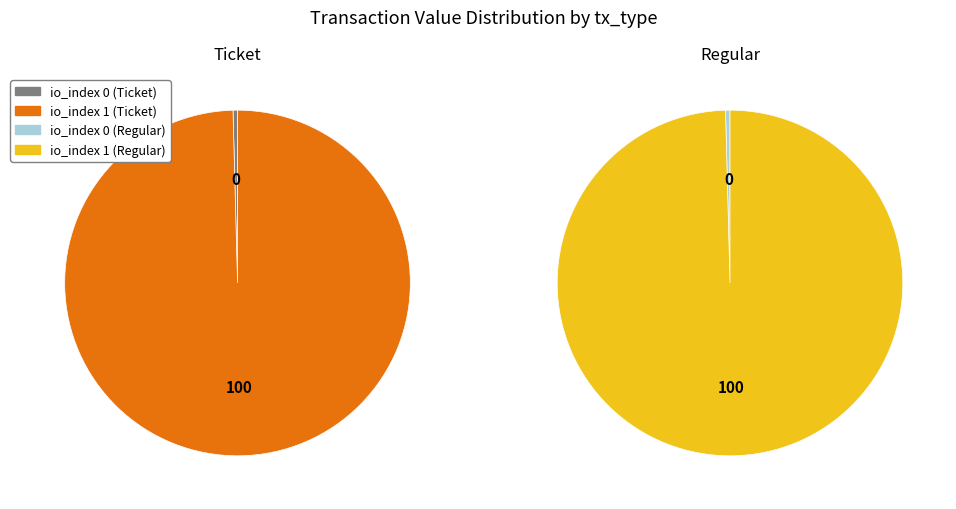

Count the number of slices in the pie.

2